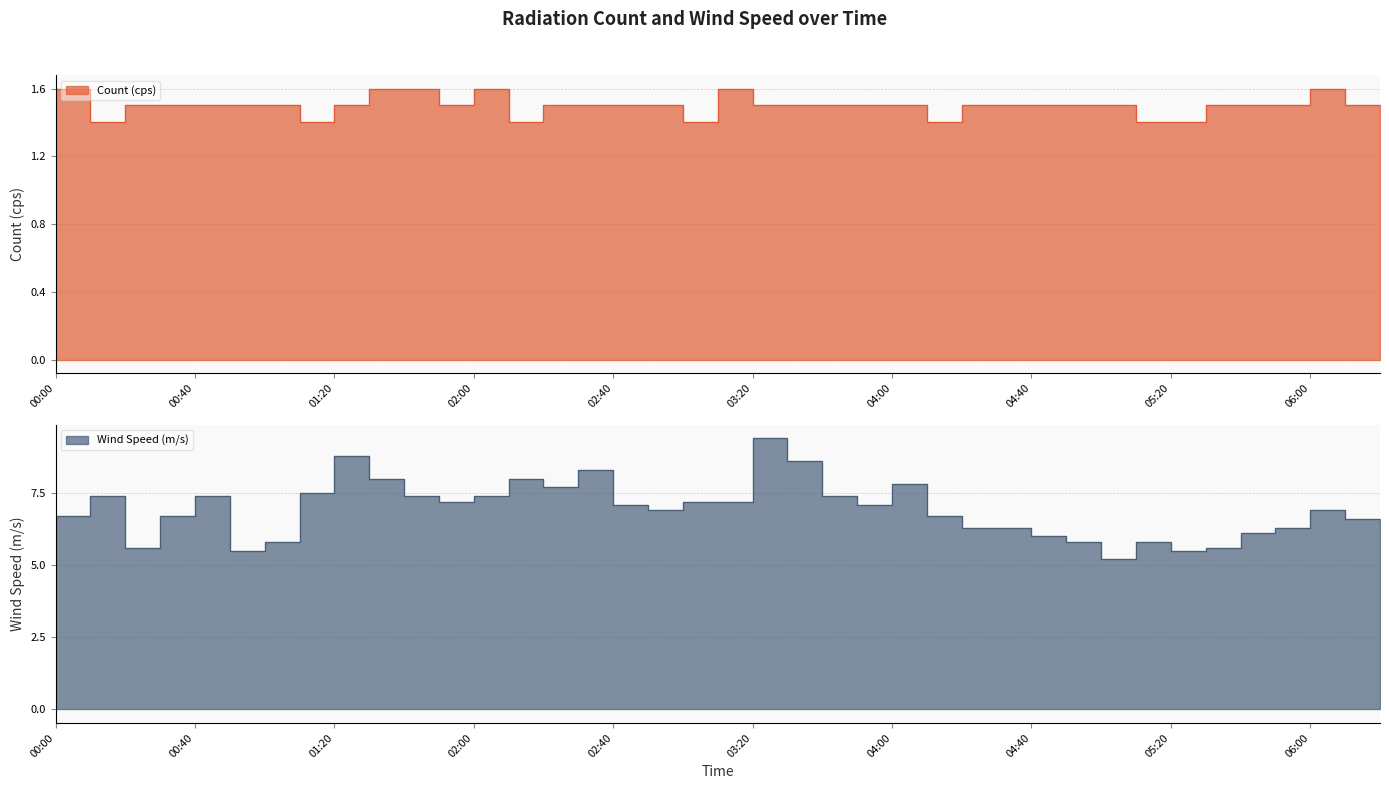

Which has a higher value, 04:10 or 00:30?

00:30